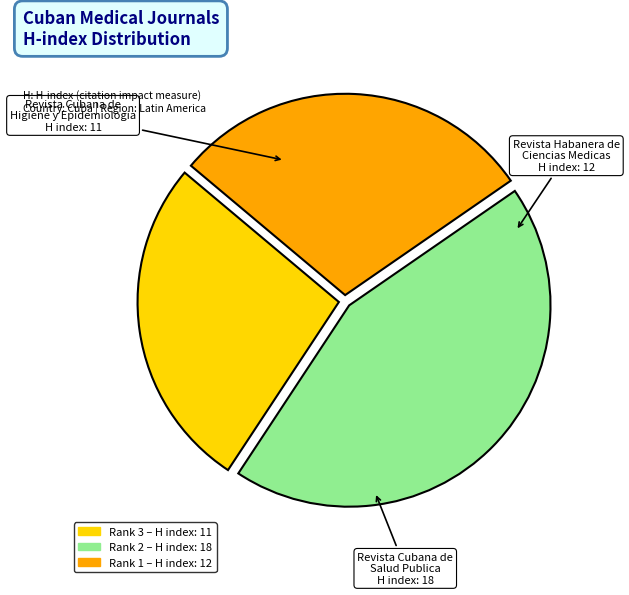

Does any single category account for the majority?

No